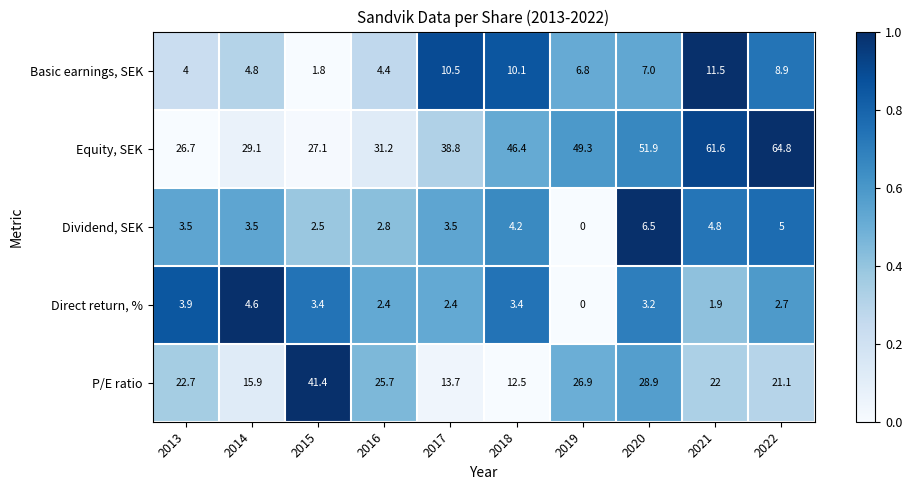

What is the spread (max minus min) of values at 2022?

62.1